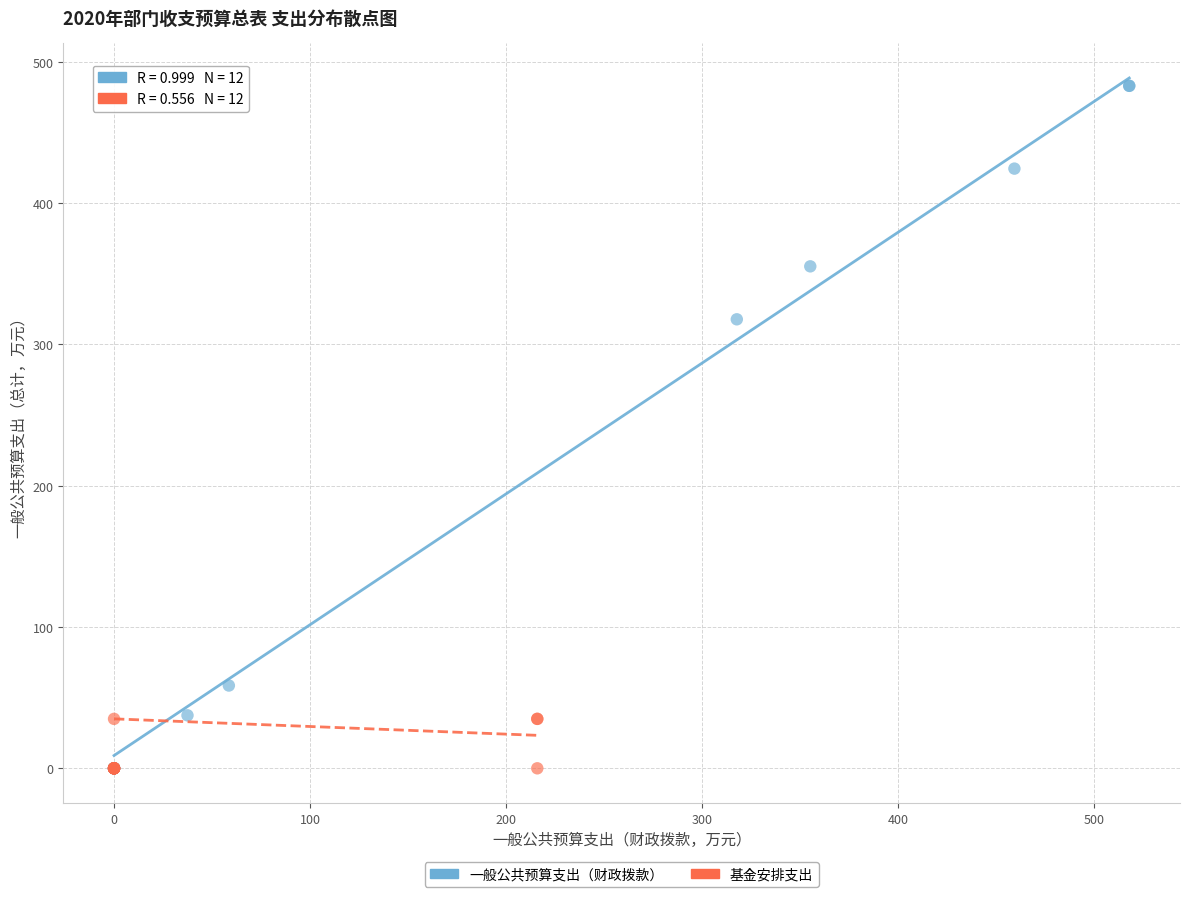

Which series reaches the maximum Y coordinate?

一般公共预算支出（财政拨款）